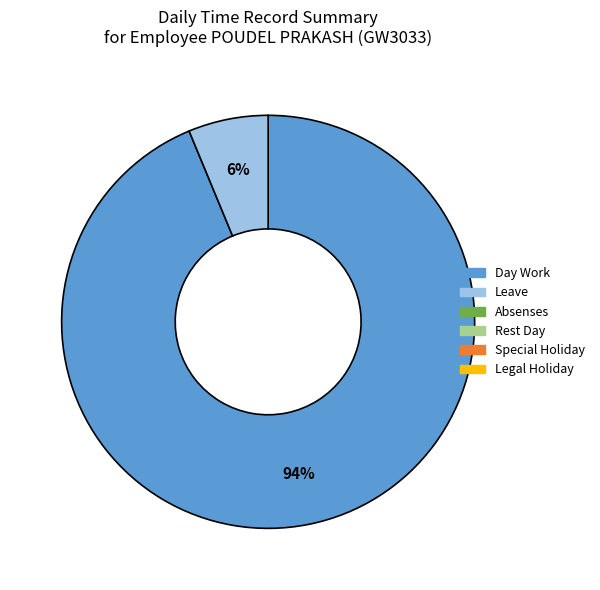

Is there any slice that represents more than half of the pie?

Yes